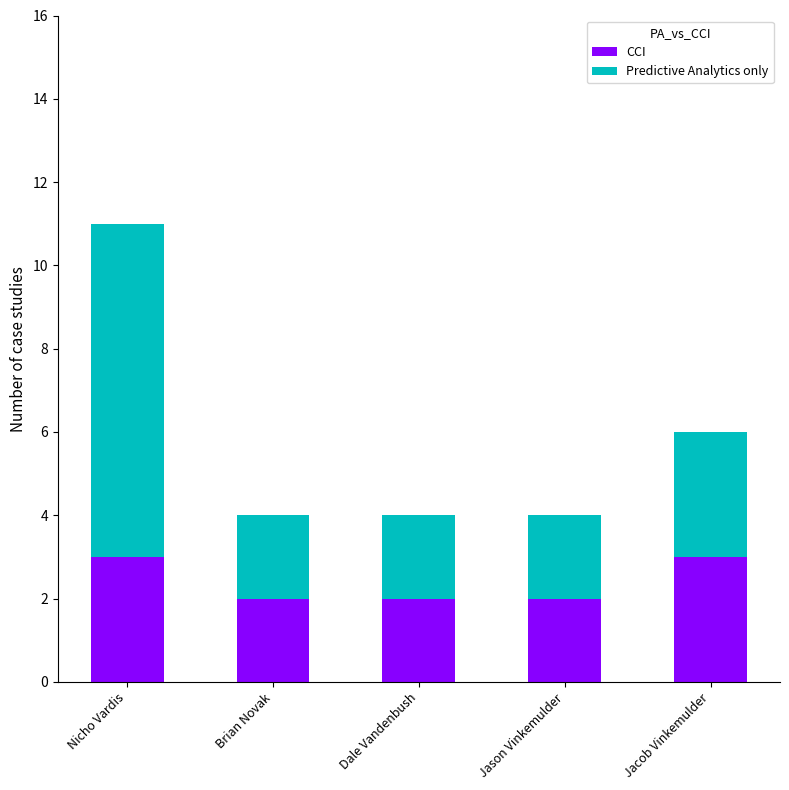

How many bars are there in total?

5